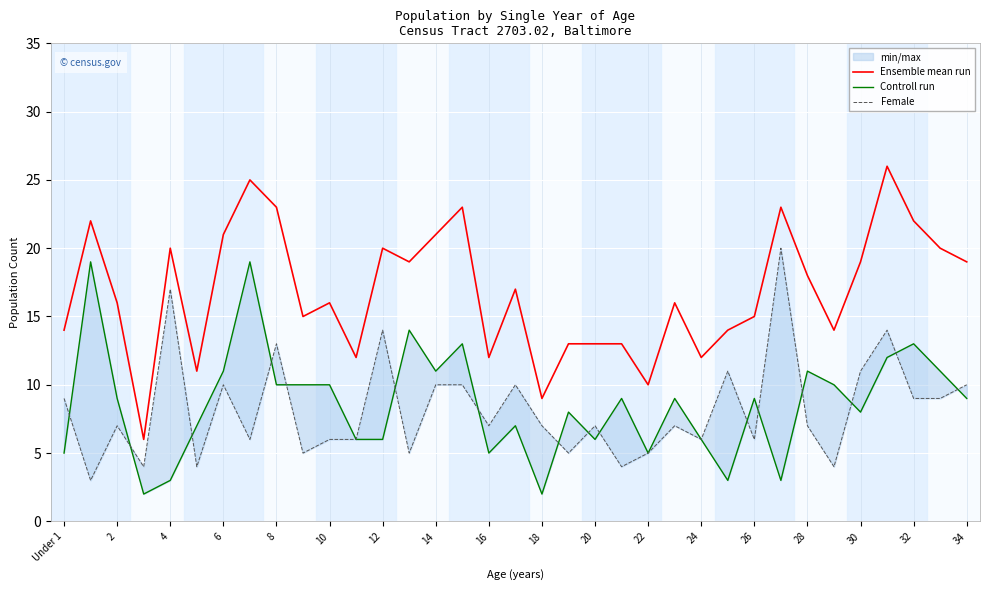

True or false: Ensemble mean run and Controll run intersect in this chart.

False